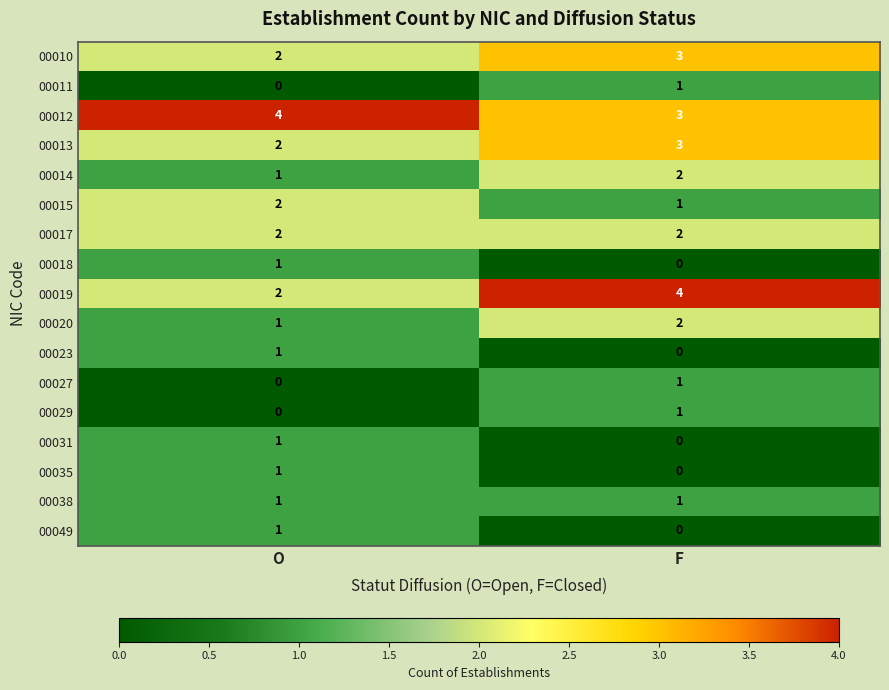

At how many categories does at least one series exceed 3?

2